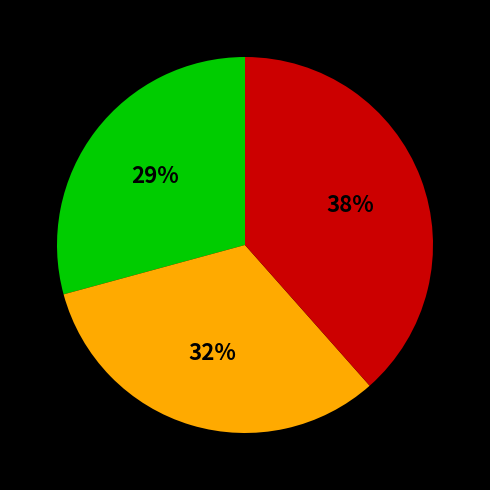

Is there a majority slice in this chart?

No